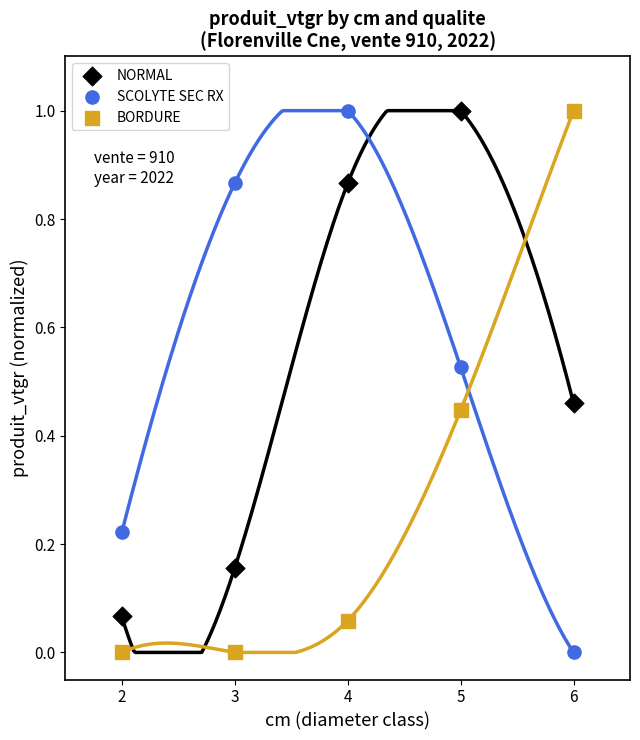

Is the value of NORMAL at 3 greater than the value of SCOLYTE SEC RX at 3?

No